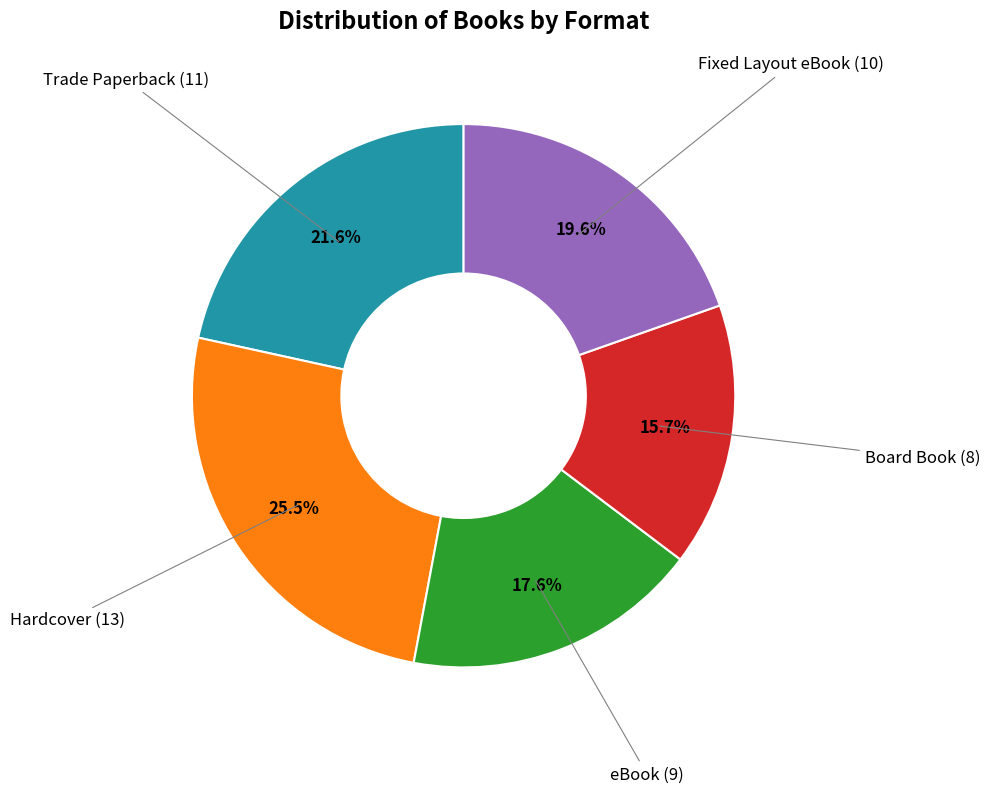

Is there any slice that represents more than half of the pie?

No